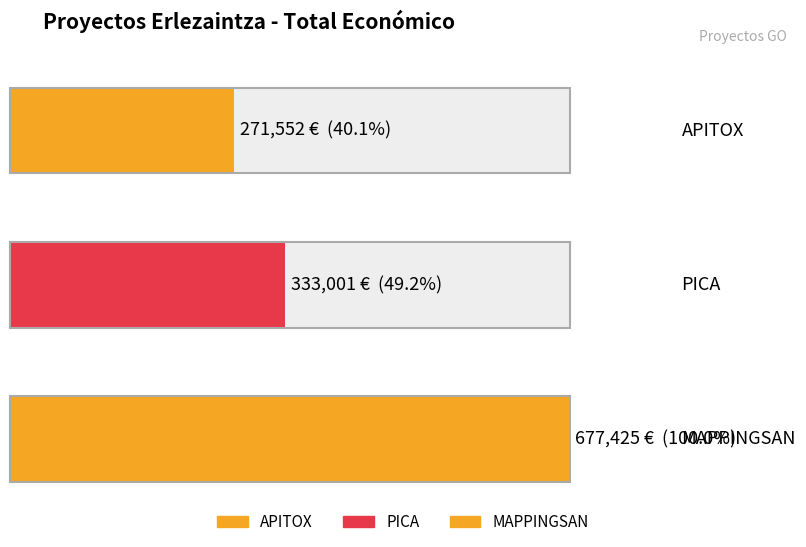

Which category has the lowest value across all series?

APITOX